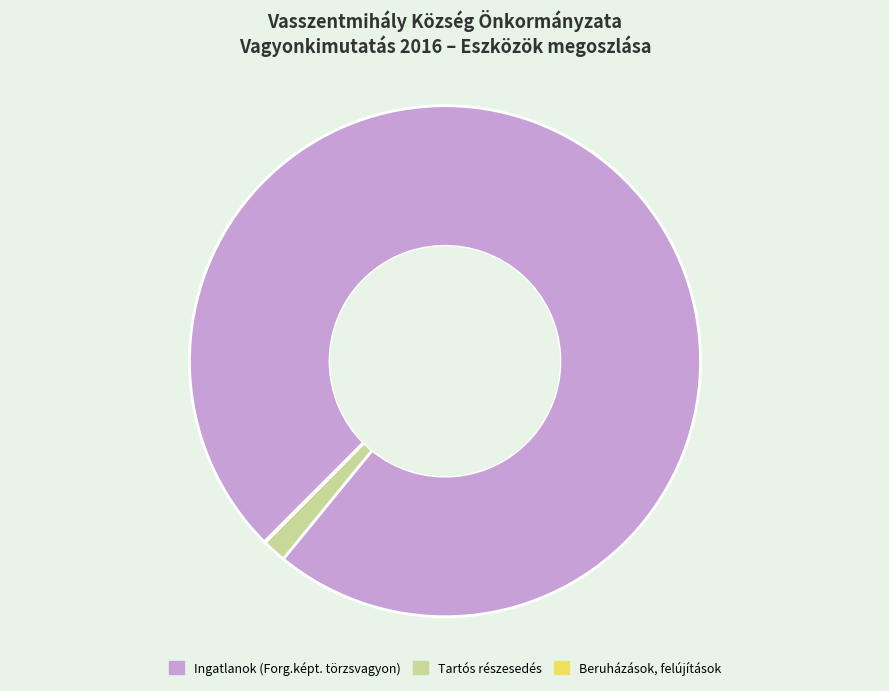

Is it true that Ingatlanok (Forg.képt. törzsvagyon) is 98% of the pie?

True